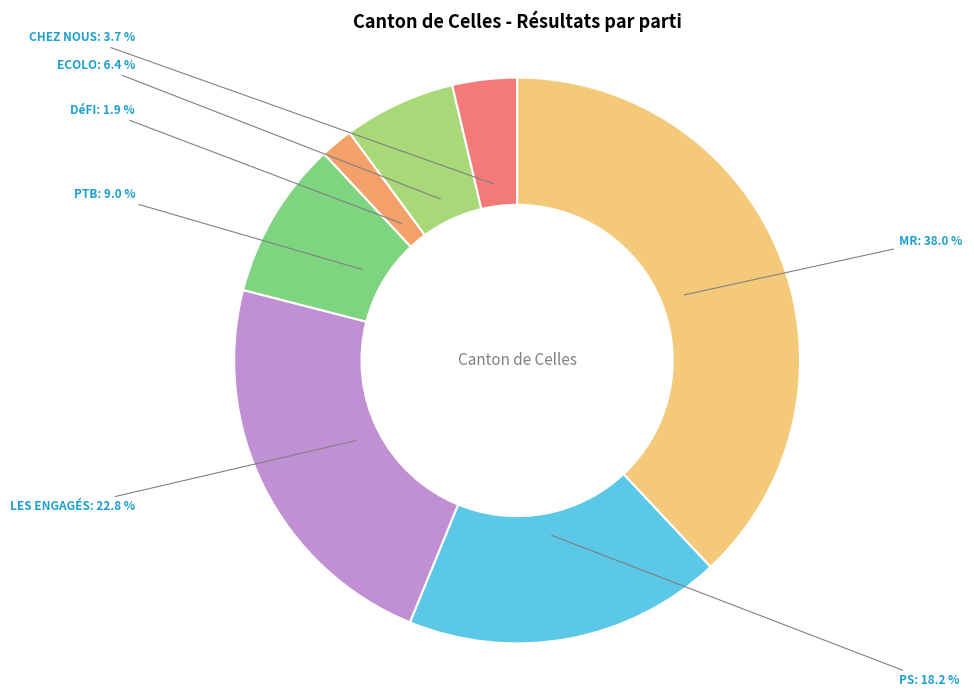

What percentage is the PS slice, to the nearest percent?

18%